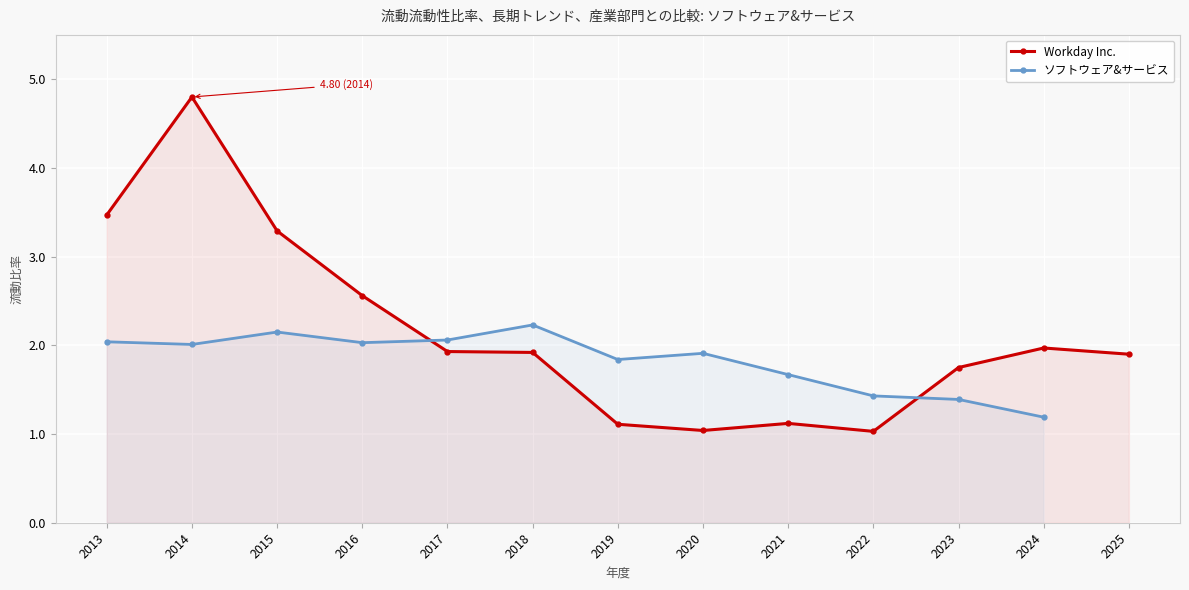

What is the minimum value shown in the chart?

1.0